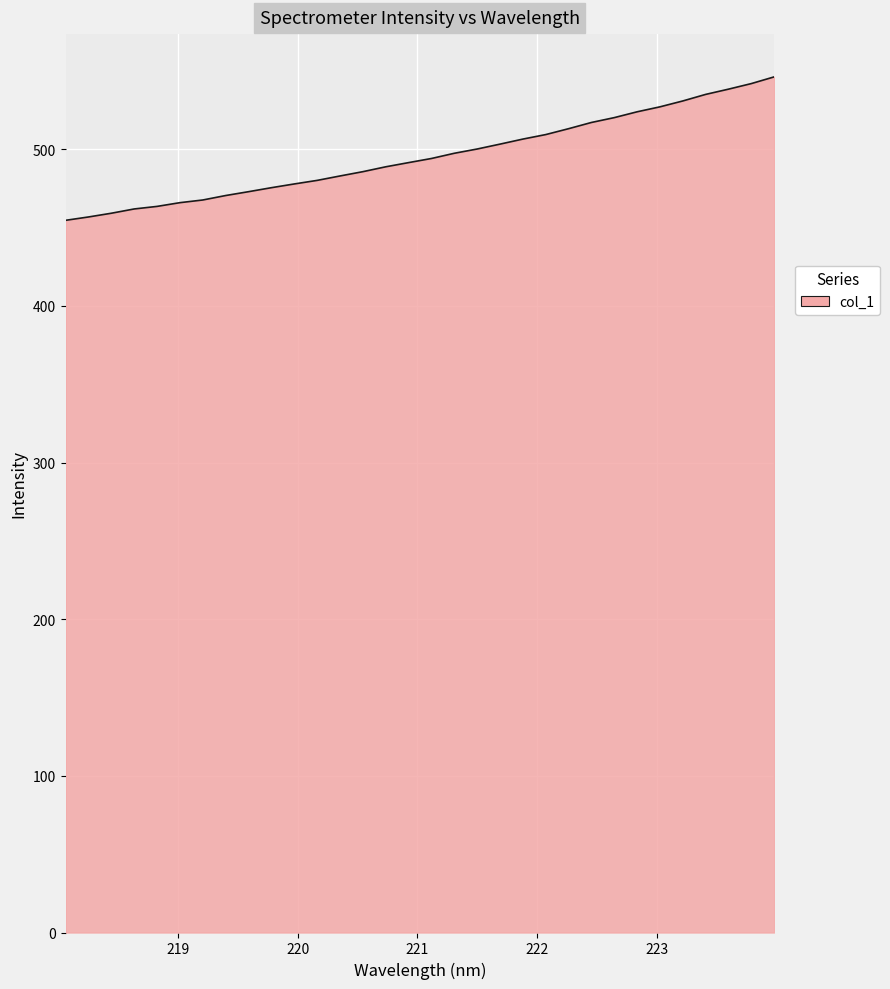

What is the difference between the maximum and minimum values?

91.6